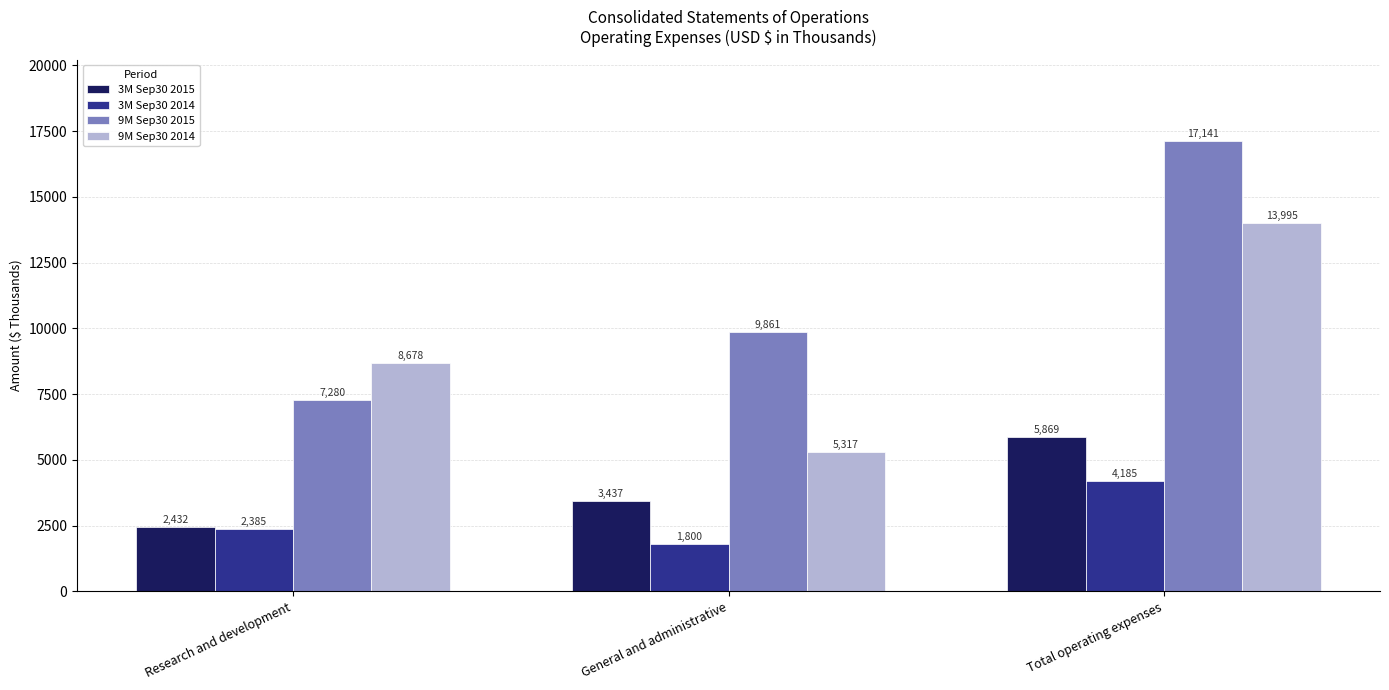

Between Research and development and Total operating expenses, which series saw the biggest shift?

9M Sep30 2015